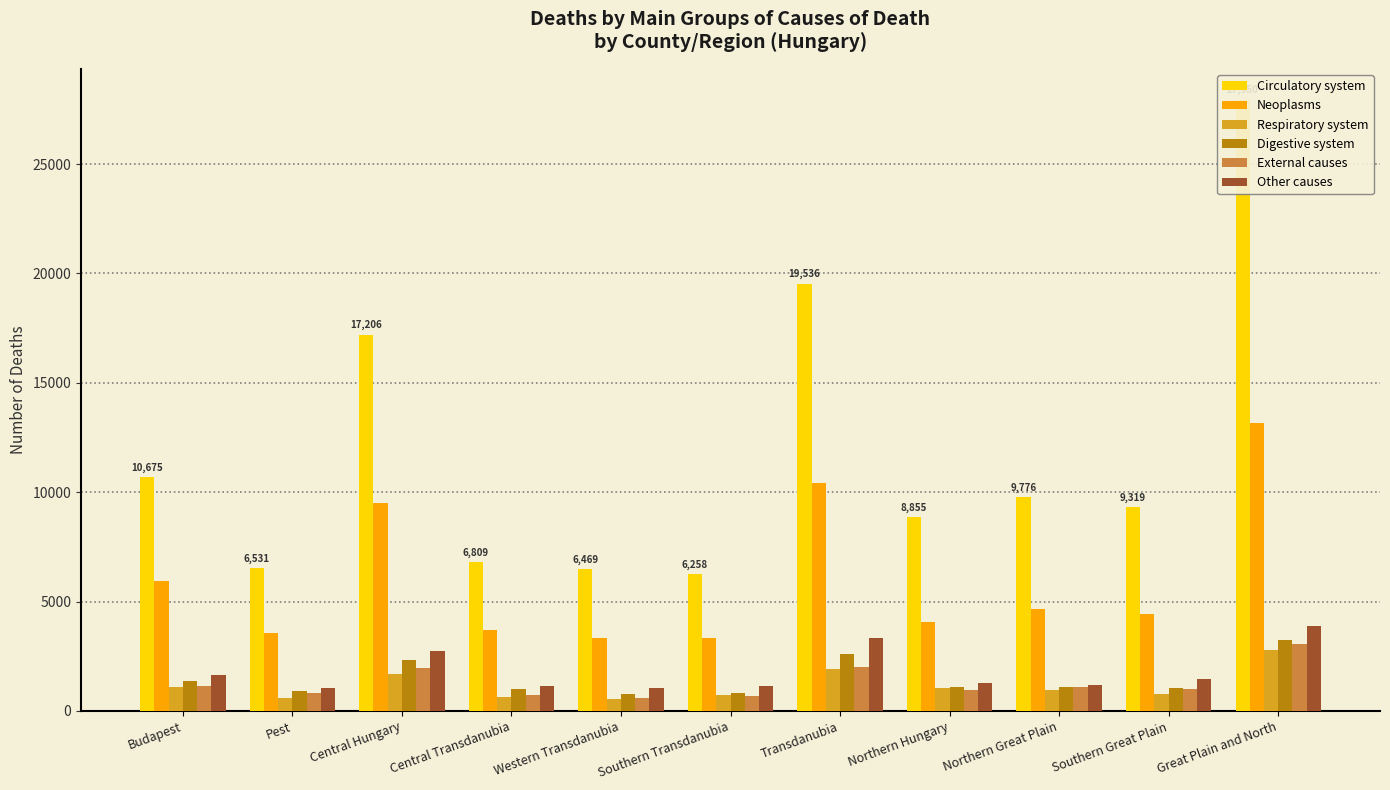

What value does the Digestive system series have at Western Transdanubia, to the nearest 10?

780